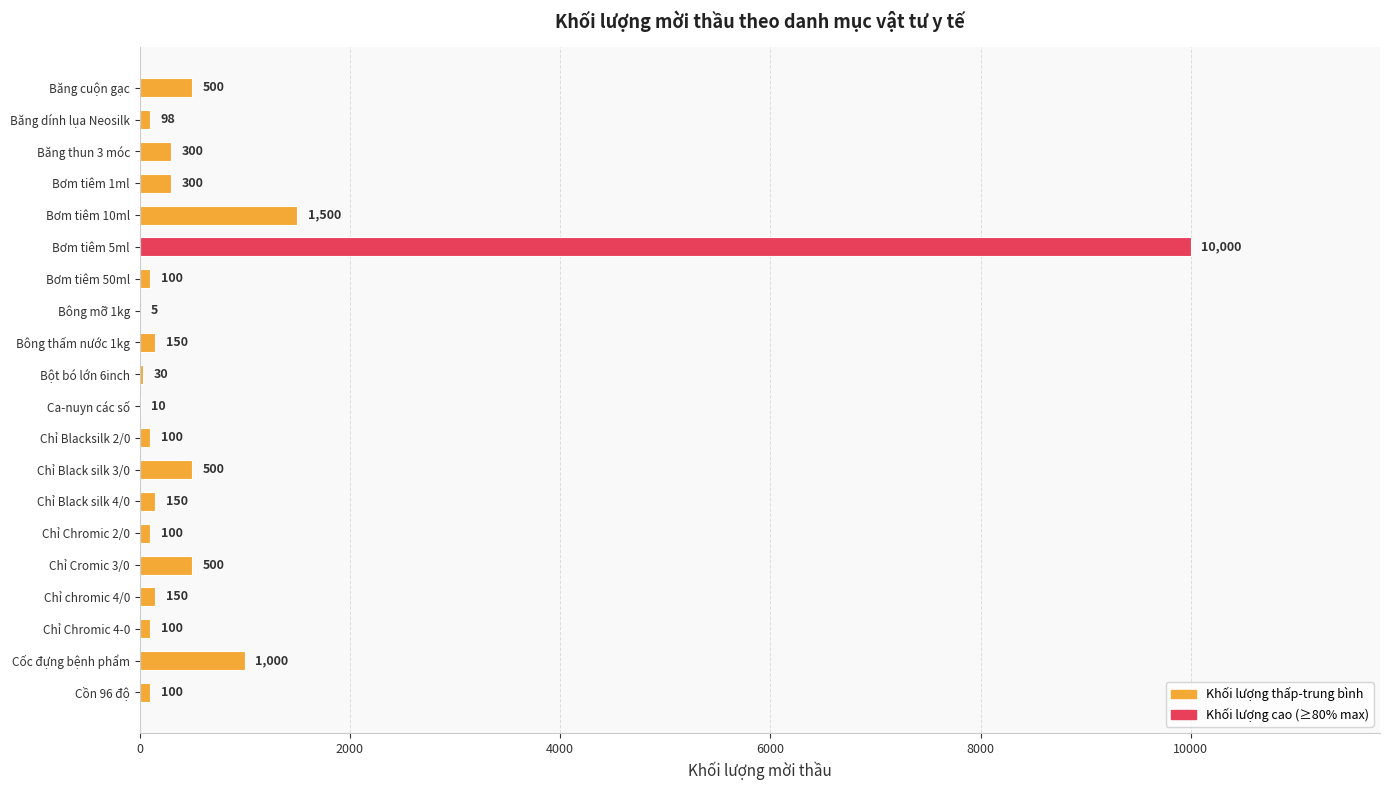

Where is the data nearest to the value 5002?

Bơm tiêm 10ml